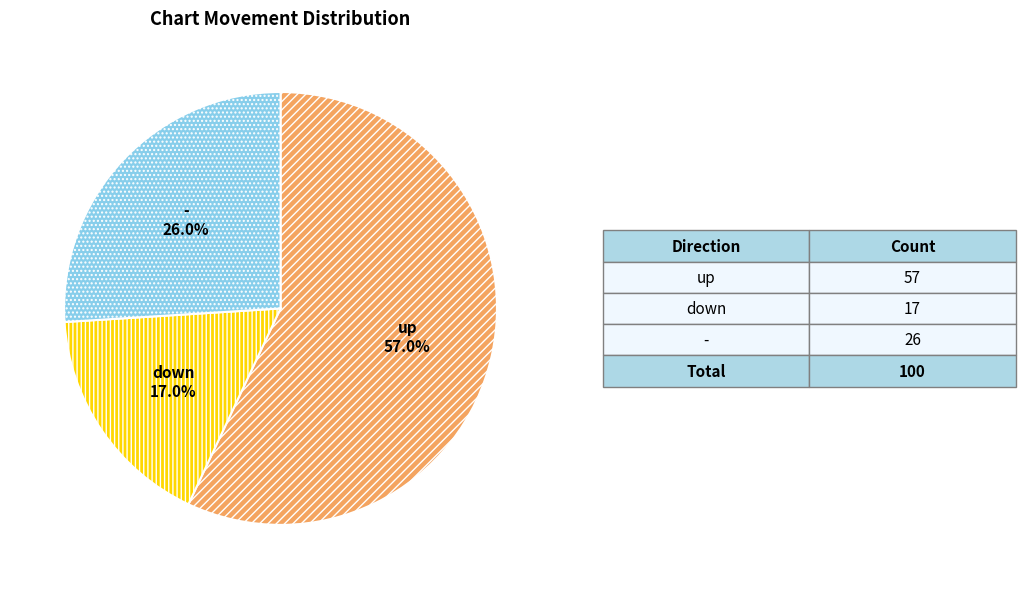

What is the ratio of the value at up to the value at down?

3.4